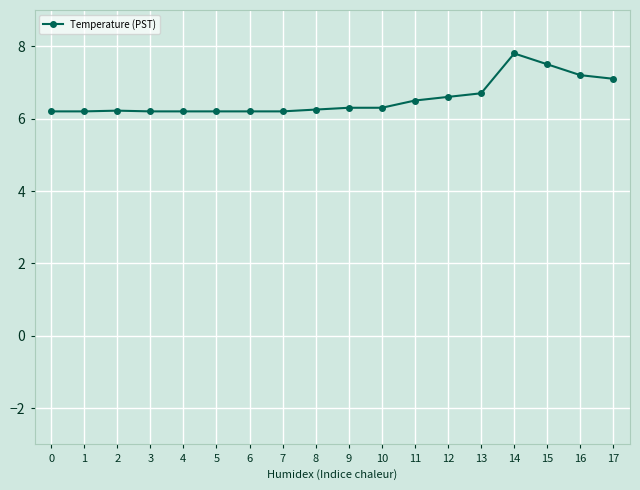

What is the value of the 14th point from the left?

6.7